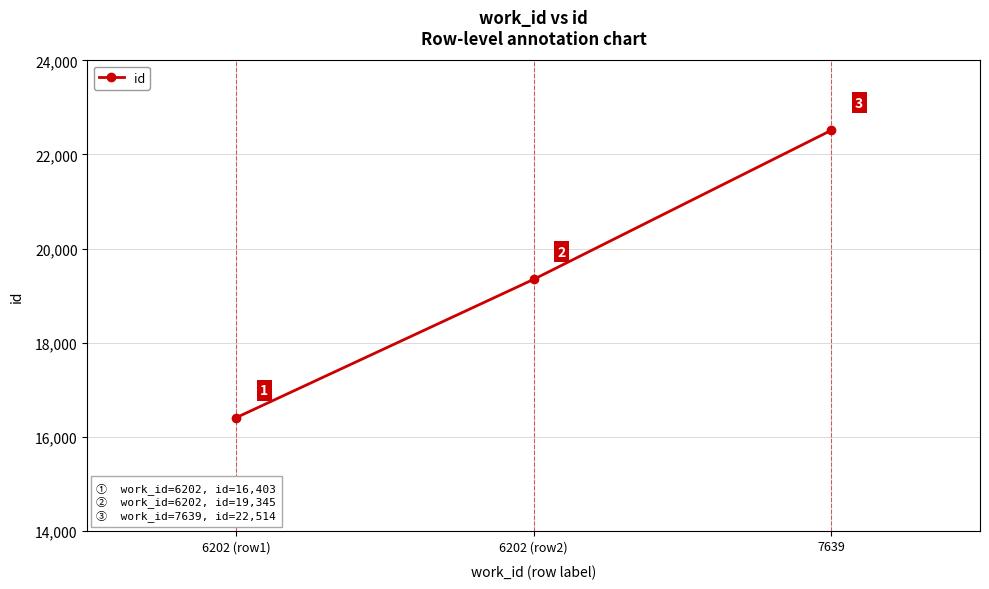

How many categories are shown in the chart?

3